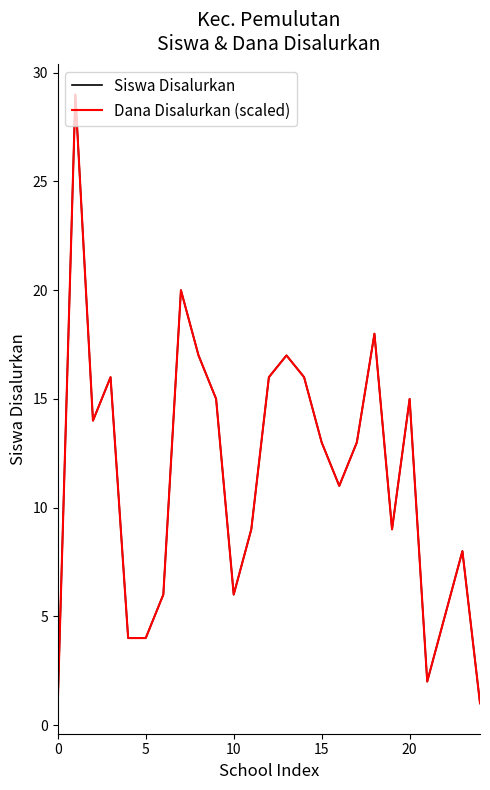

Does the chart display data point markers on the line(s)?

No